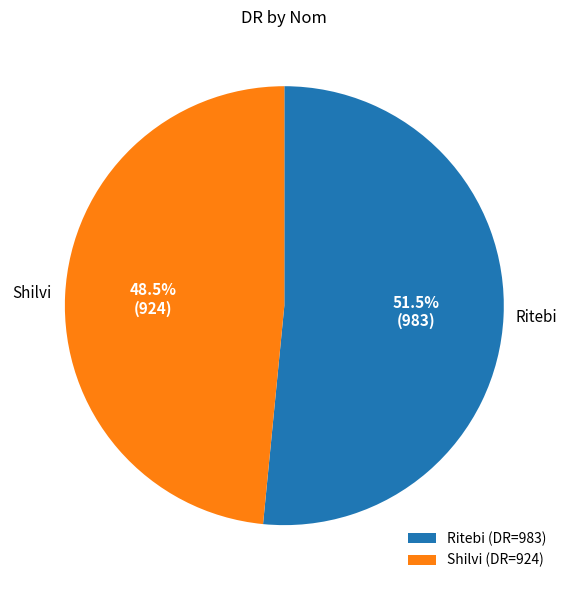

Combined, do Ritebi (DR=983) and Shilvi (DR=924) account for over 50%?

Yes